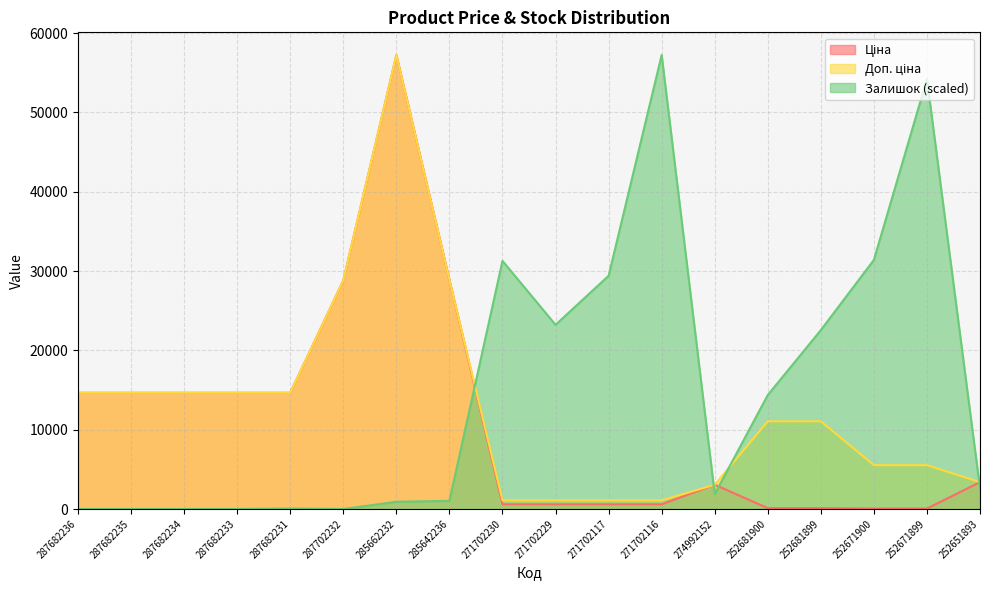

After their last crossing, which series has the higher values: Залишок or Доп. ціна?

Доп. ціна